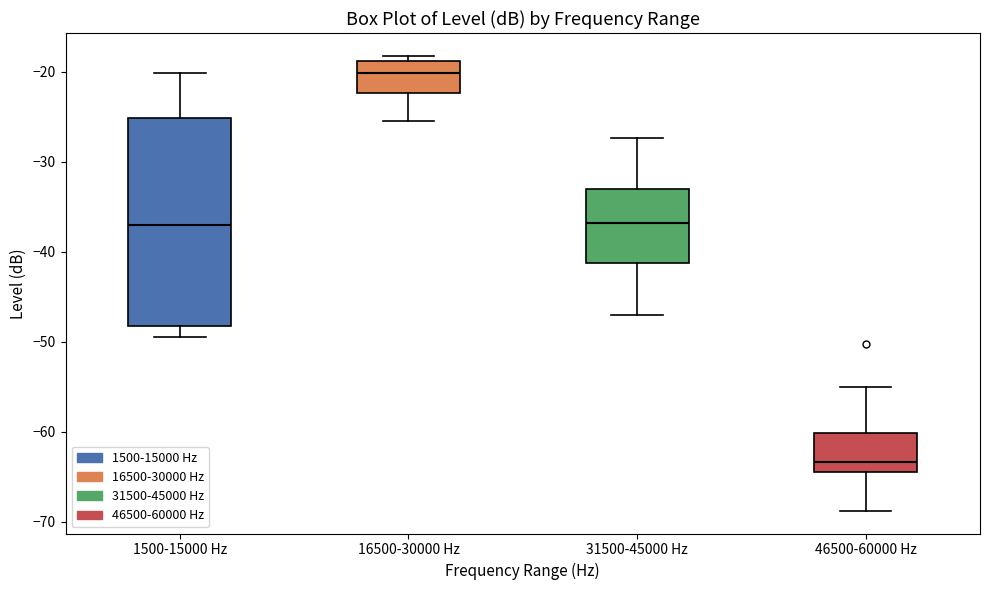

Reading left to right, transcribe this box plot: for each box, give where its median line is, the range the box spans, and where its two whiskers end, as read against the y-axis. The values are not printed on the chart, so give them approximately, as read against the axis.

1500-15000 Hz: median -37, box -48 to -25, whiskers -49 to -20
16500-30000 Hz: median -20, box -22 to -19, whiskers -25 to -18
31500-45000 Hz: median -37, box -41 to -33, whiskers -47 to -27
46500-60000 Hz: median -63, box -65 to -60, whiskers -69 to -55